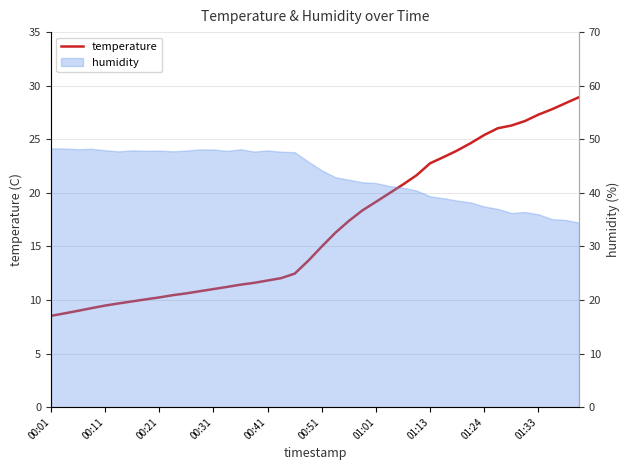

How many values exceed 14?

20